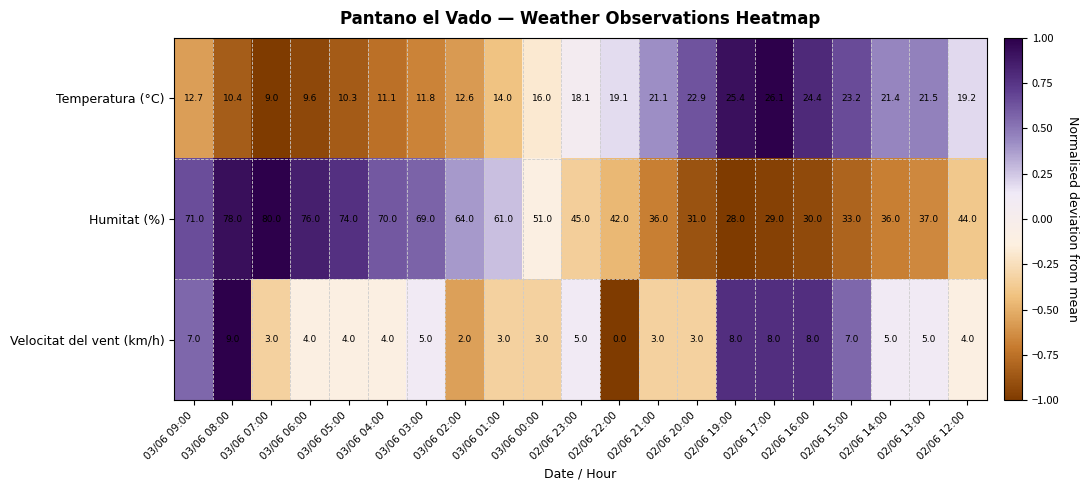

Is it true that Velocitat del vent (km/h) equals 9.4 at 03/06 09:00?

False